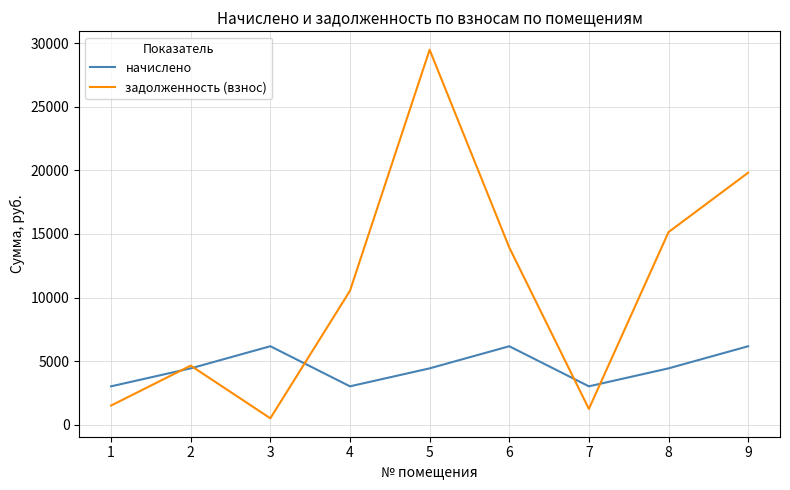

What value does the задолженность (взнос) series have at 8?

15141.5